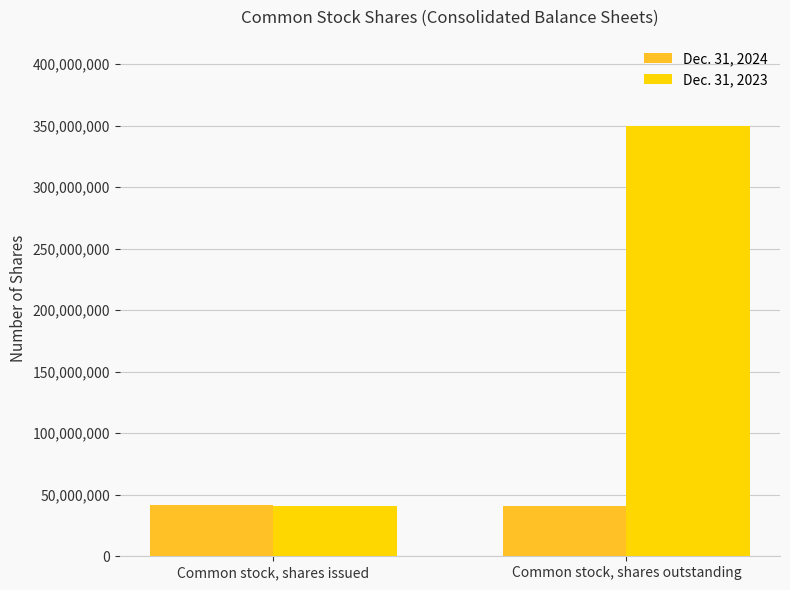

Which series has the widest spread of values?

Dec. 31, 2023